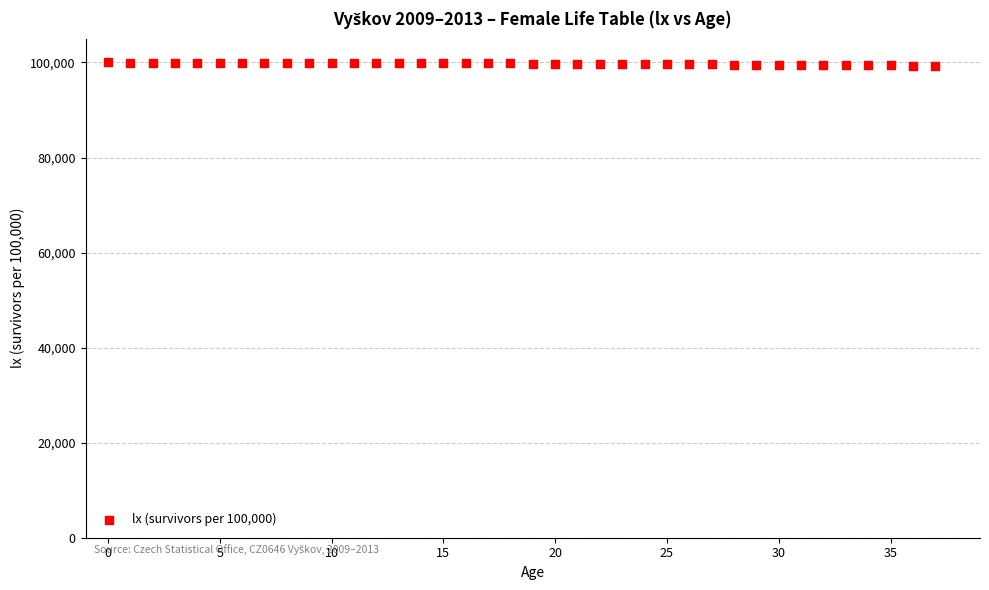

What is the range of Y values (max minus min)?

697.5